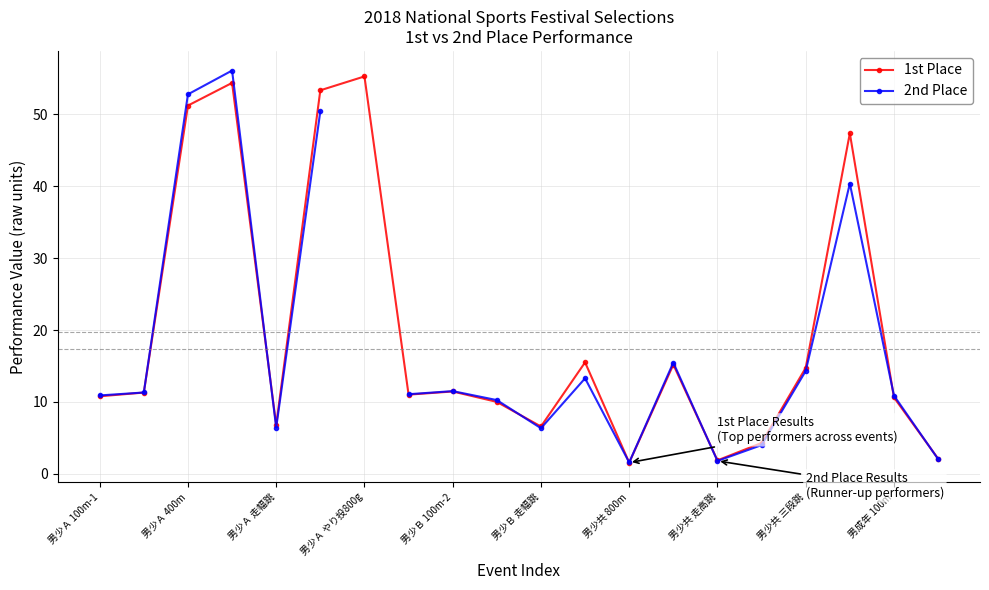

True or false: 1st Place has more than 1 interior local peaks.

True